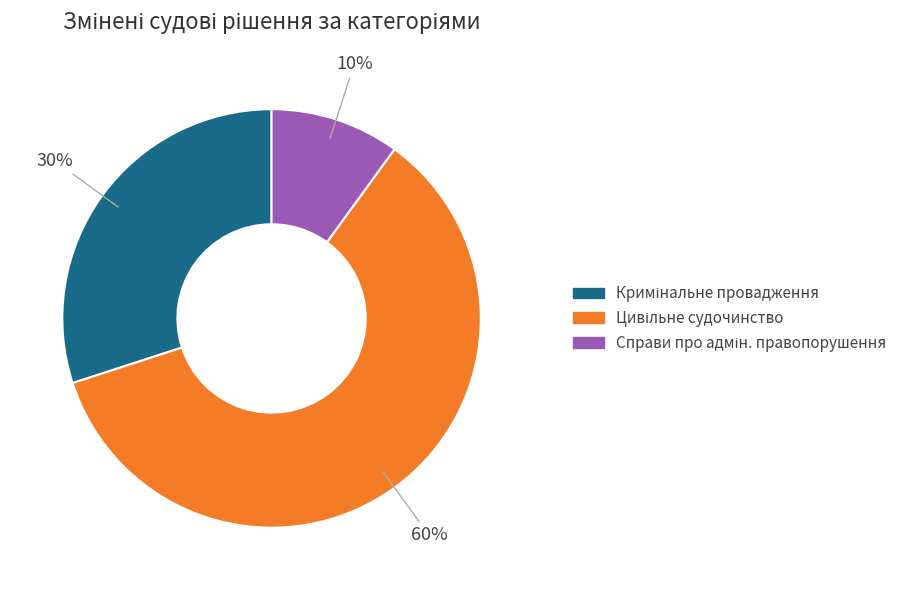

Does any single category account for the majority?

Yes